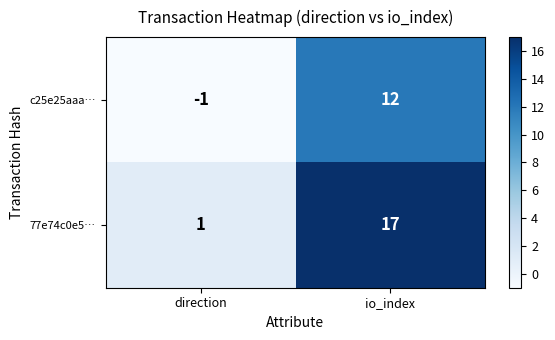

The c25e25aaa… series shows 12 at io_index. True or false?

True